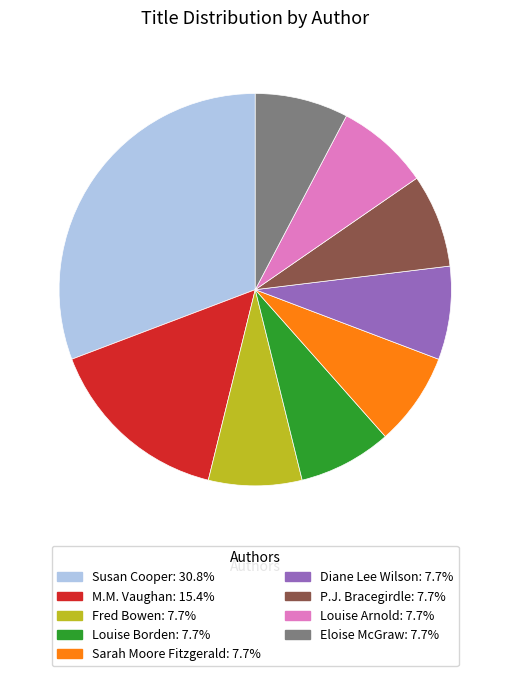

Is there any slice that represents more than half of the pie?

No